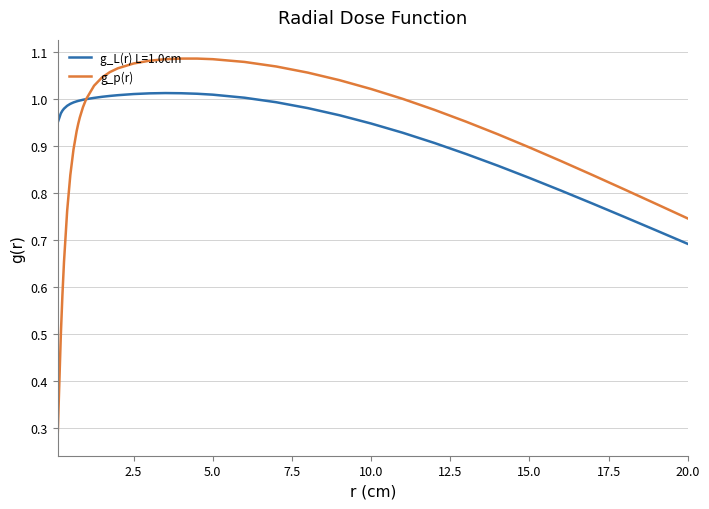

Does the chart display data point markers on the line(s)?

No